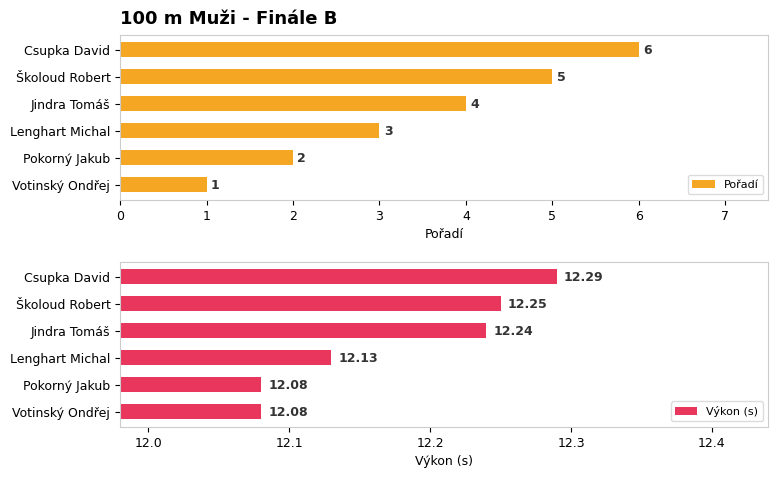

Does the chart contain any negative values?

No